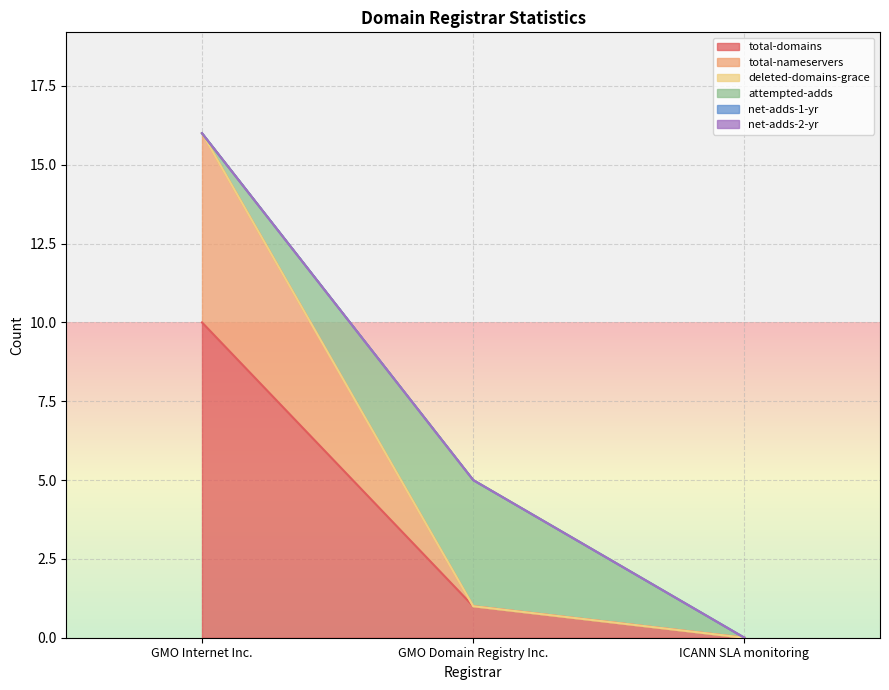

Which series has the largest total across all categories?

total-domains